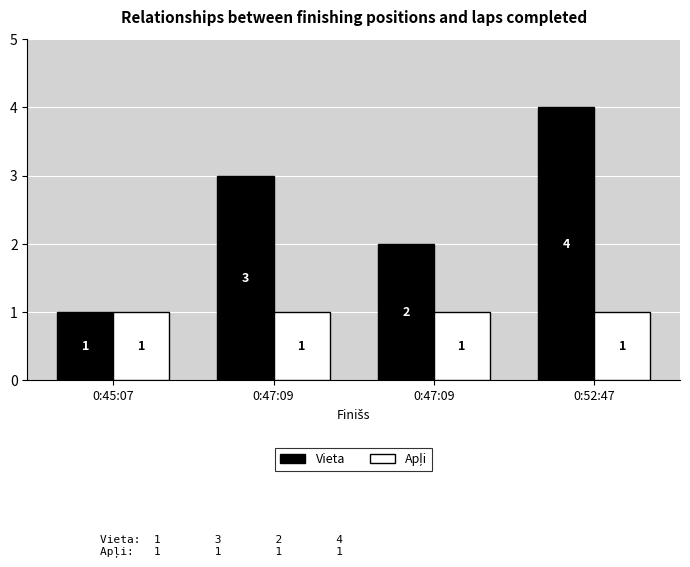

How many series are shown in this chart?

2